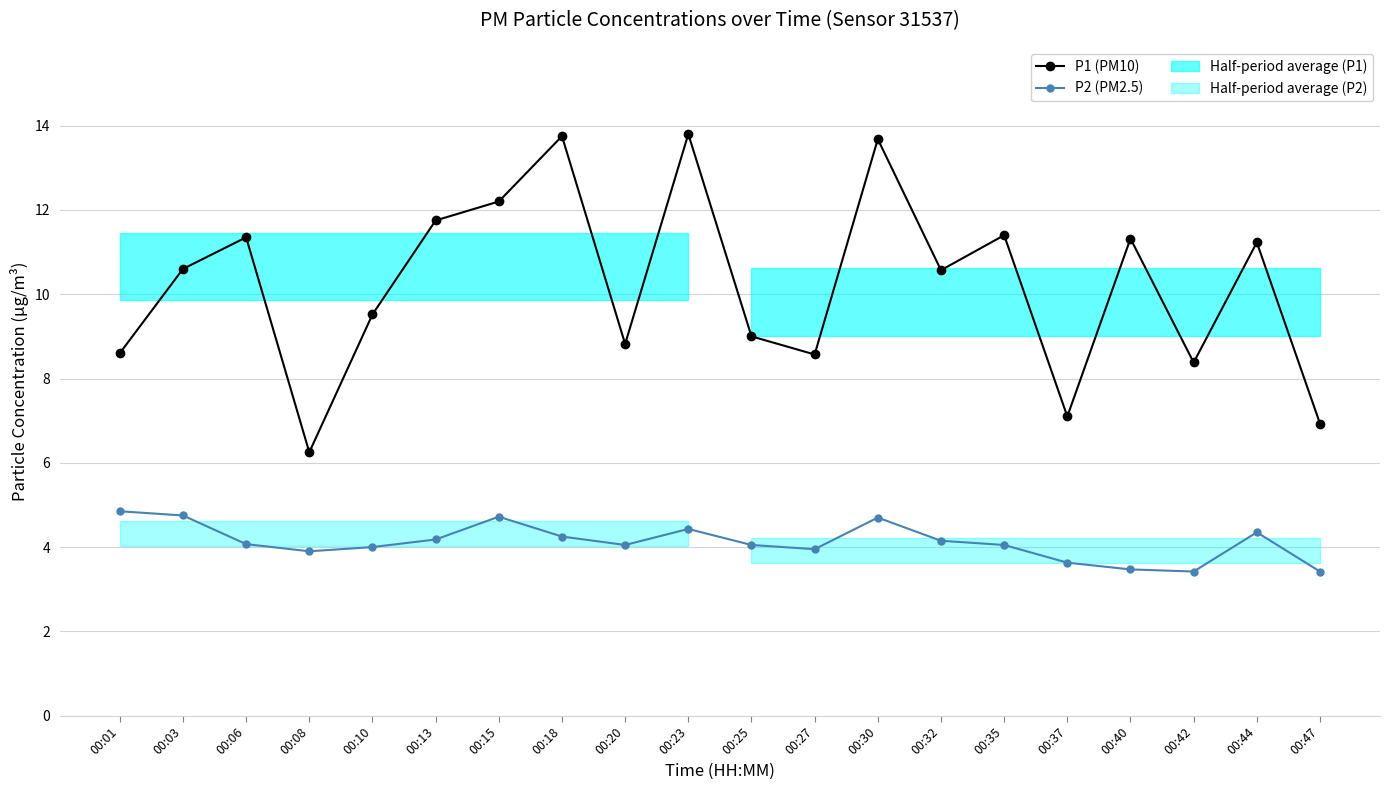

True or false: P2 (PM2.5) and P1 (PM10) cross at least once.

False